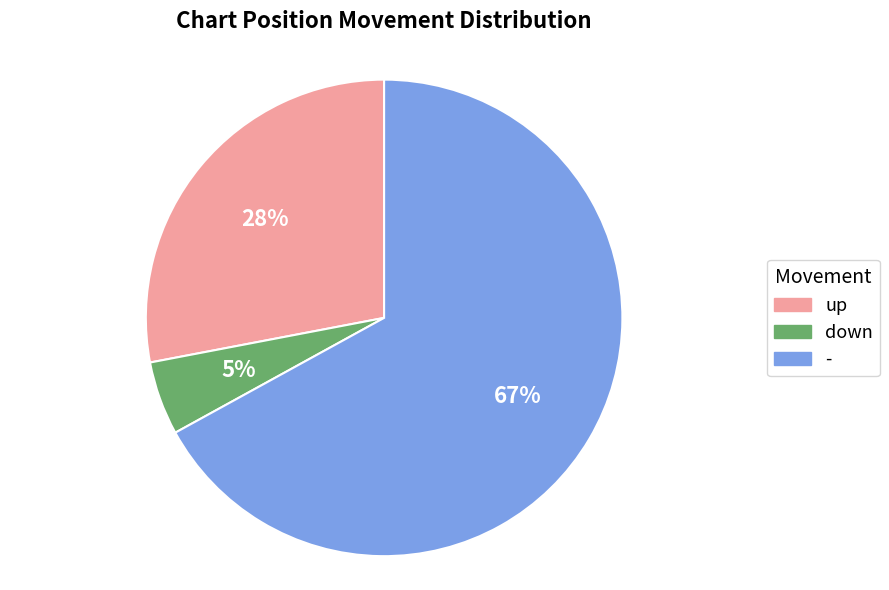

Which slice is the smallest?

down